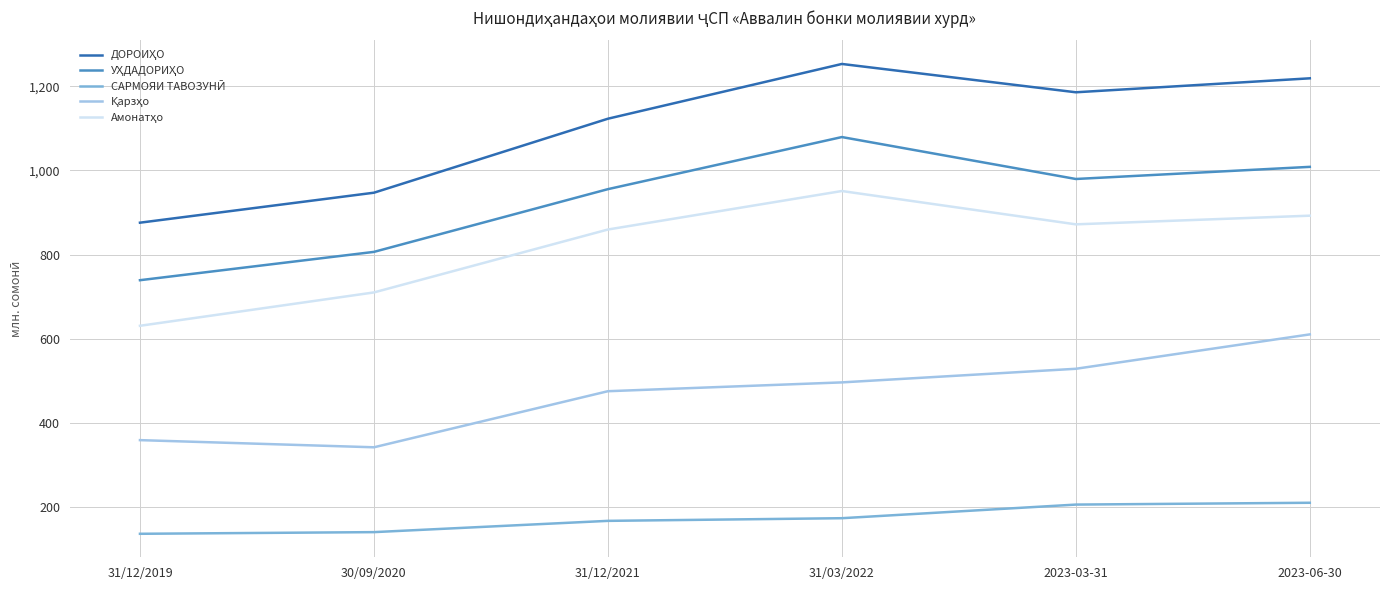

What is the total value across all series at 31/12/2019?

2741.9